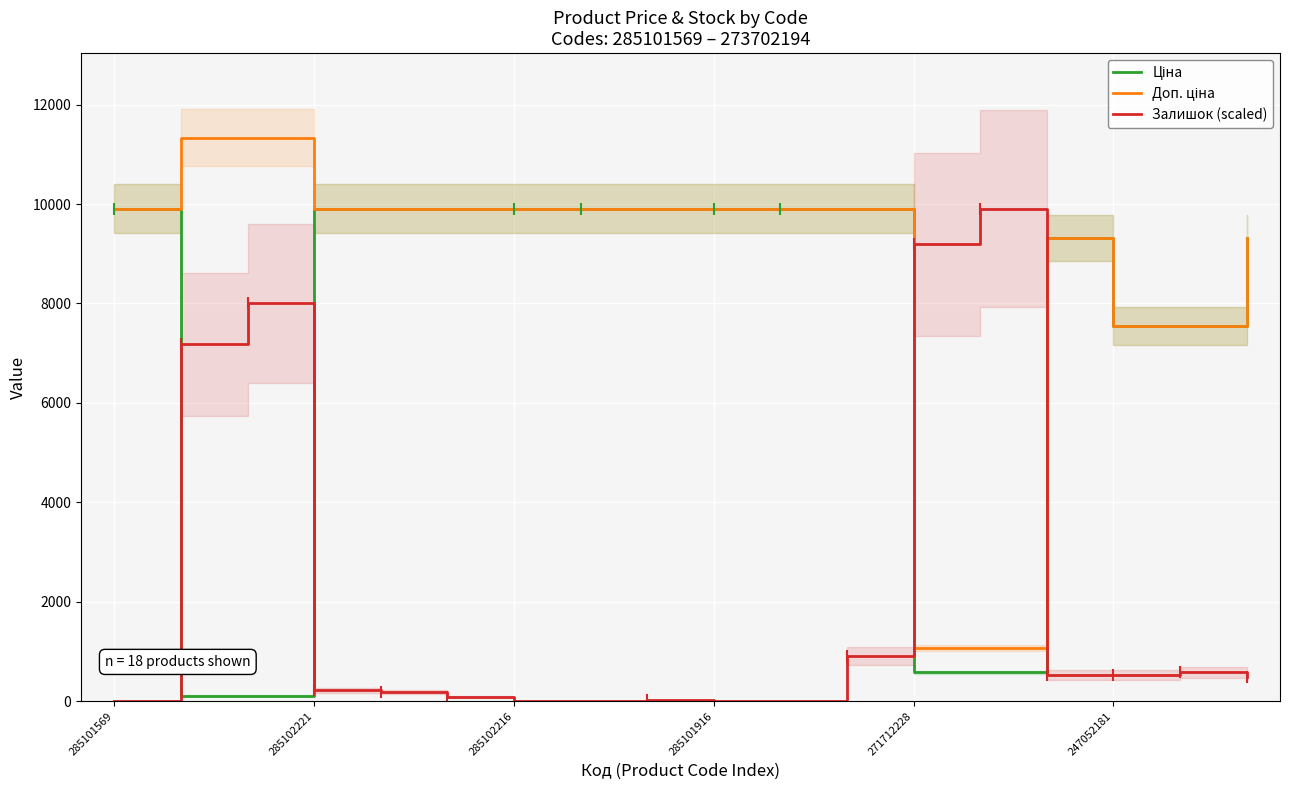

True or false: Залишок (scaled) has a value of 13020.1 at 271712228.

False